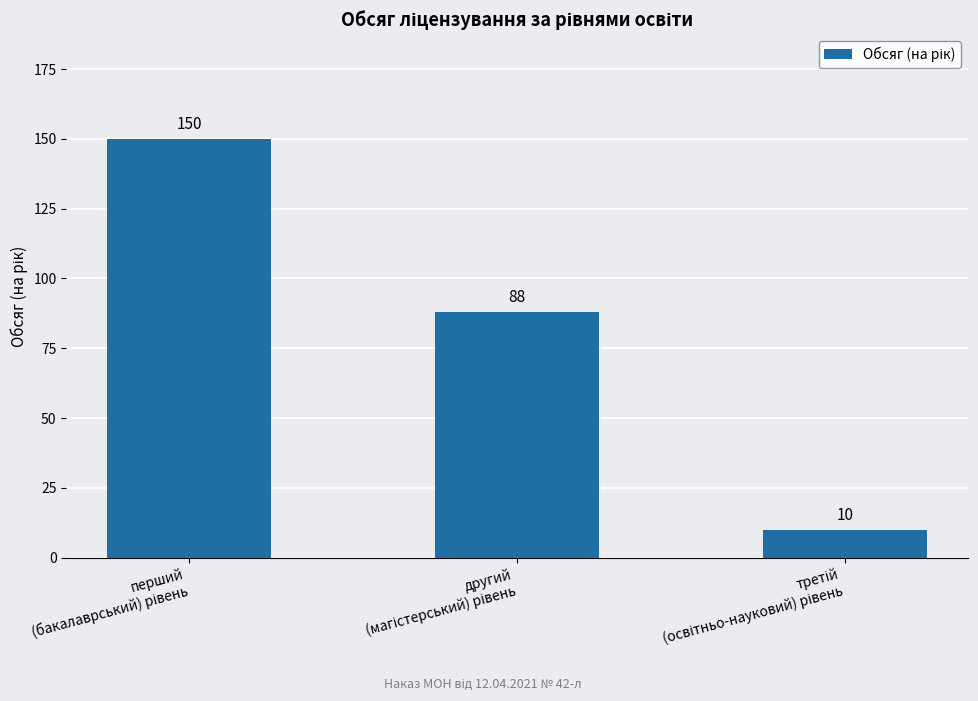

What is the difference between the maximum and minimum values?

140